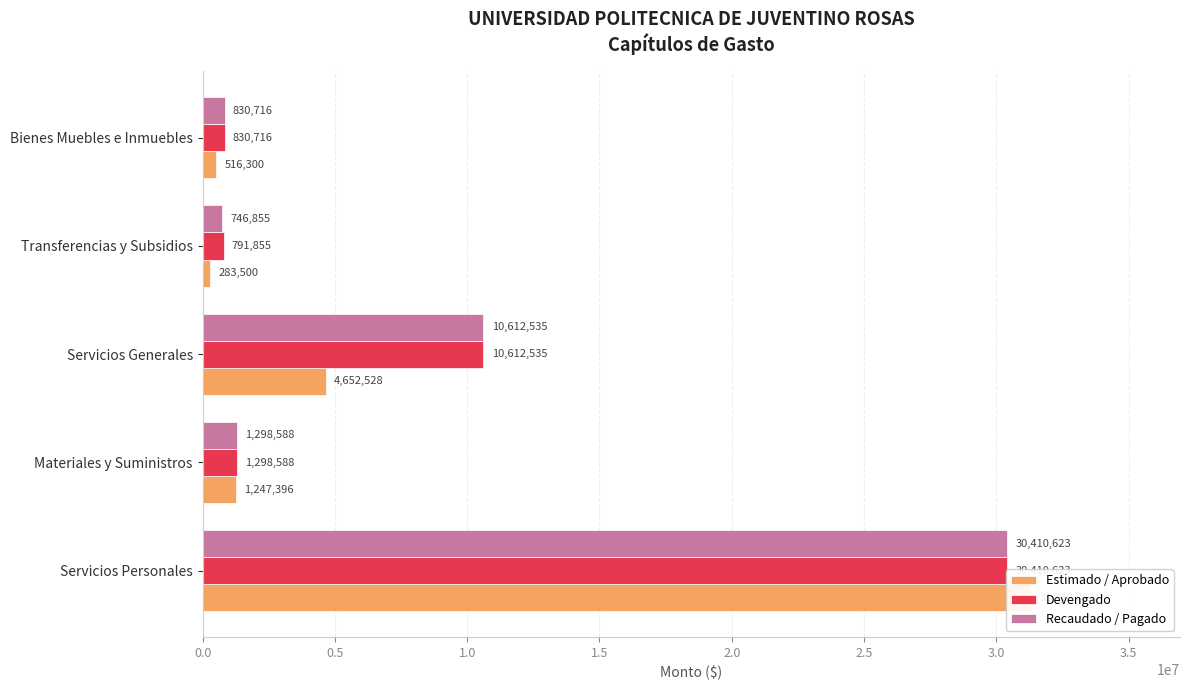

Is it true that Estimado / Aprobado equals 417062.1 at Transferencias y Subsidios?

False